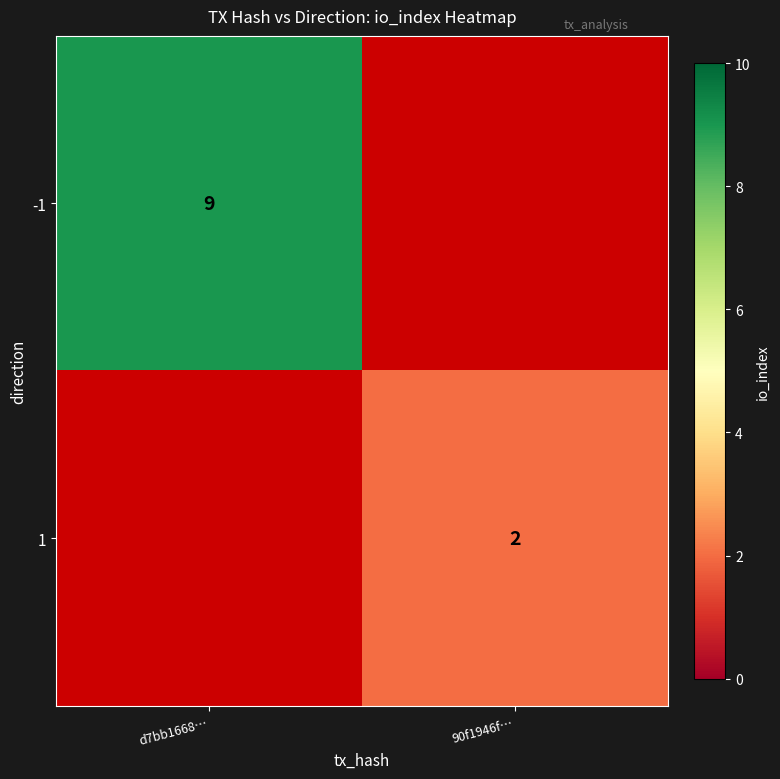

The value of 1 at 90f1946f… is 1. True or false?

False